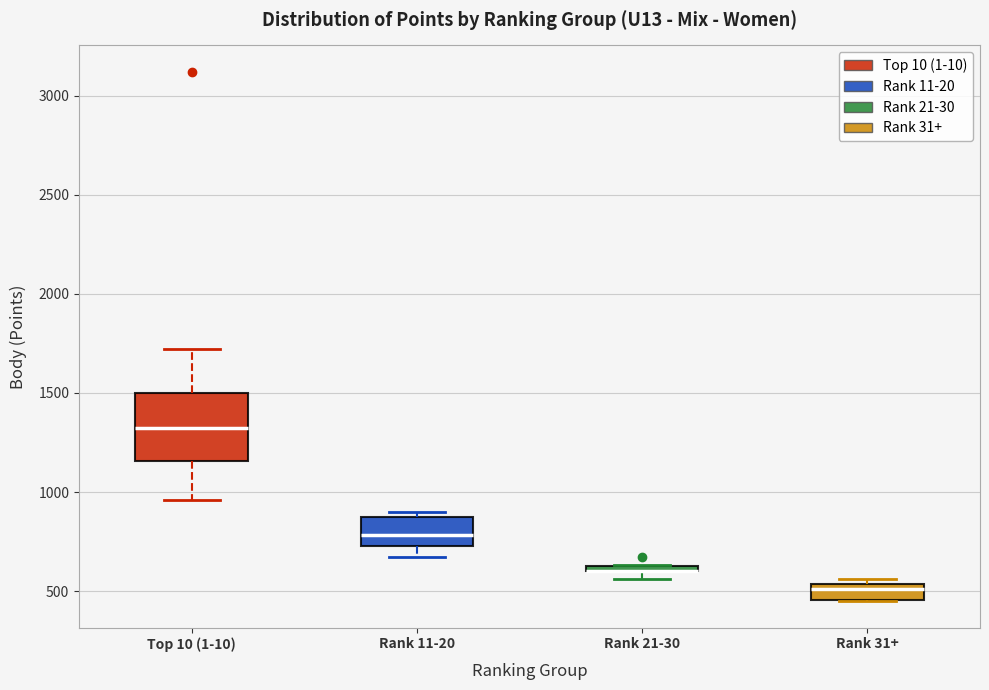

Where is the lower edge of the box for Top 10 (1-10) on the y-axis? The values are not printed on the chart, so give them approximately, as read against the axis.

1150